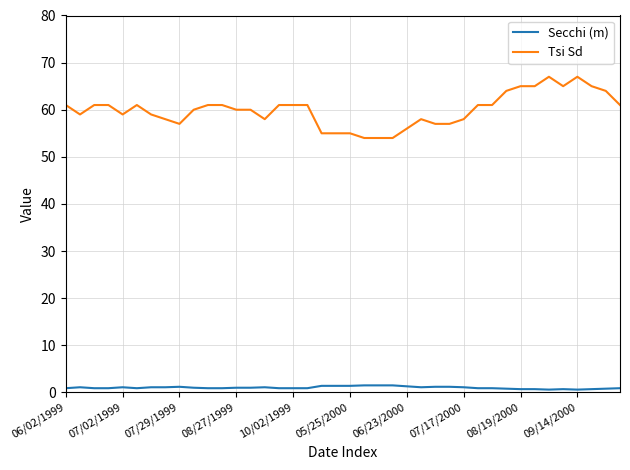

Is this an area chart (filled region under the line)?

No